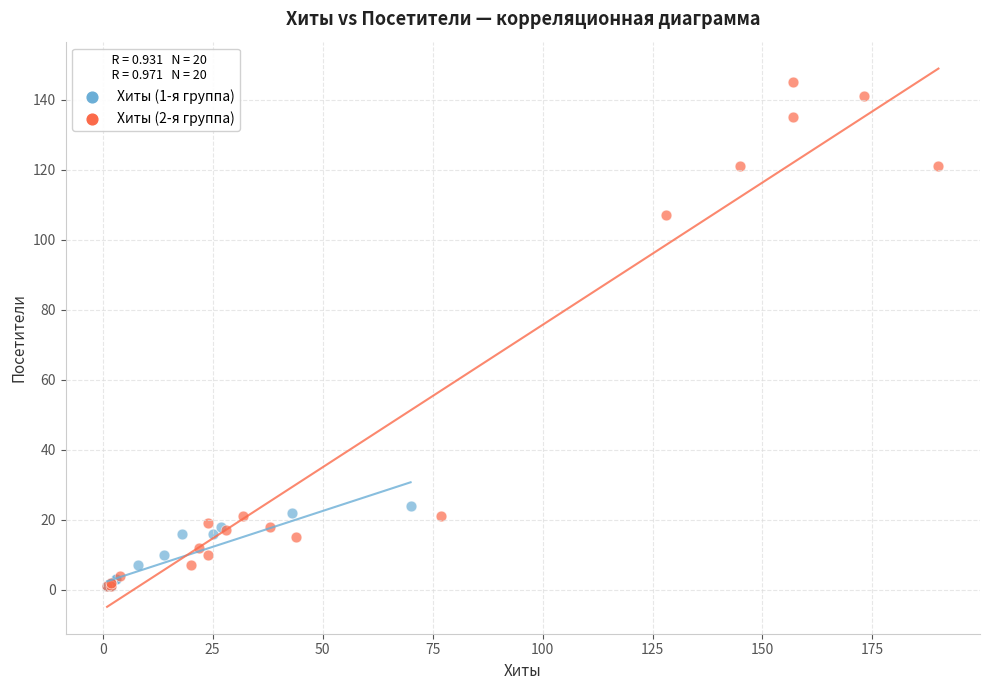

What are all the series names shown in the legend?

Хиты (1-я группа), Хиты (2-я группа)